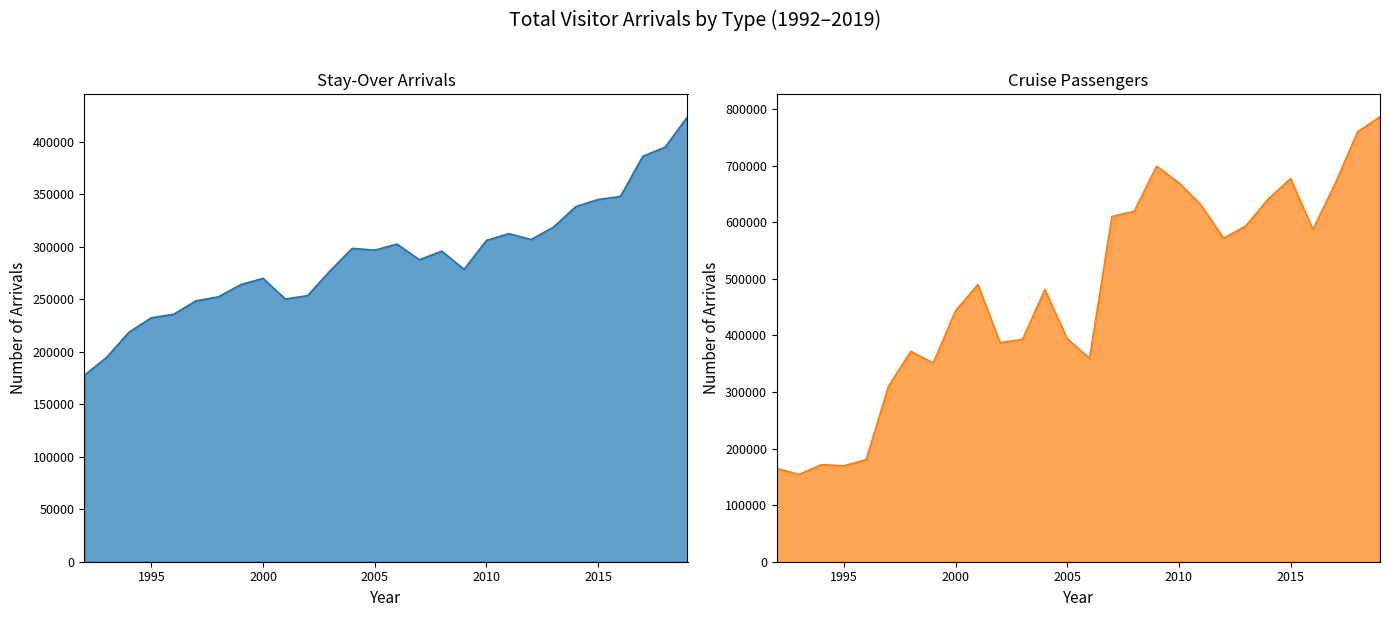

In Cruise Passengers, how many points are lower than both neighbors (excluding endpoints)?

7